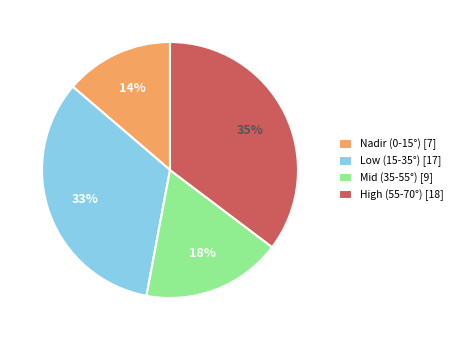

Do High (55-70°) [18] and Nadir (0-15°) [7] together represent more than half of the pie?

No